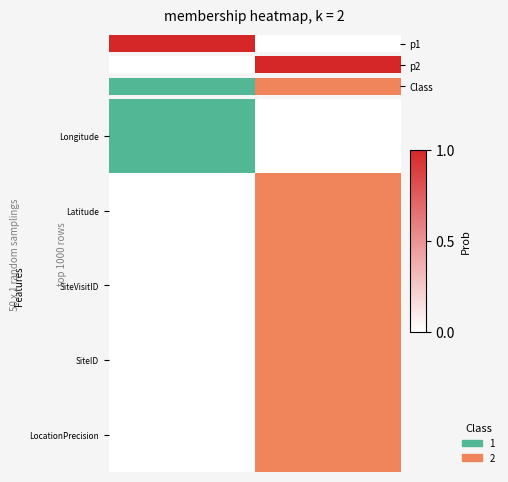

How many data points are less than 1?

1